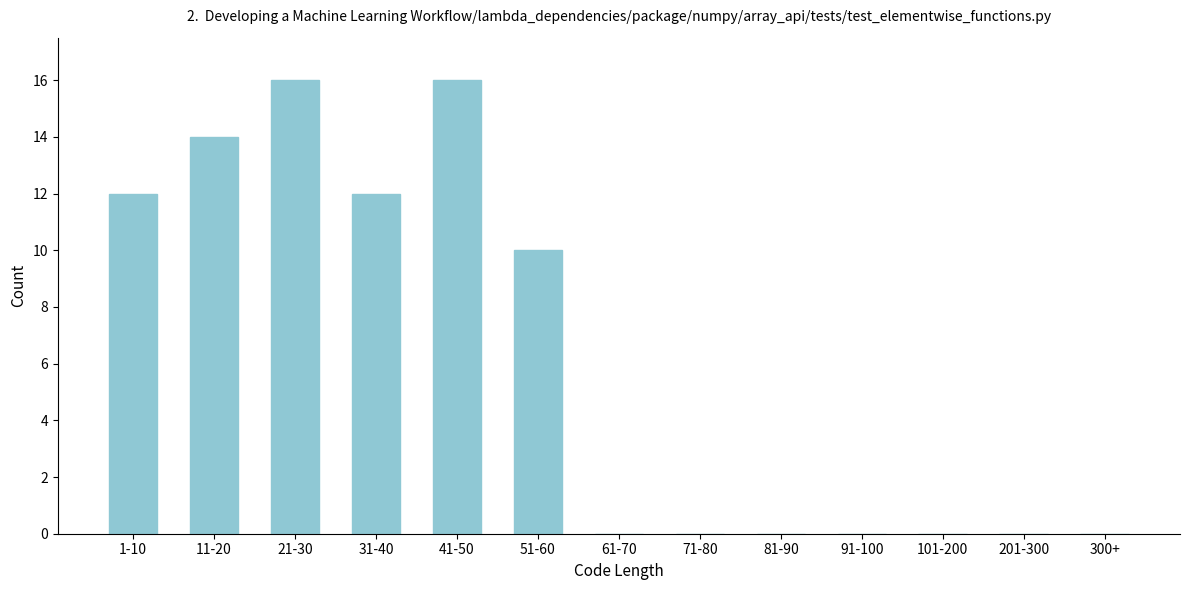

Reading left to right, what are all the values shown in this chart?

1-10=12	11-20=14	21-30=16	31-40=12	41-50=16	51-60=10	61-70=0	71-80=0	81-90=0	91-100=0	101-200=0	201-300=0	300+=0